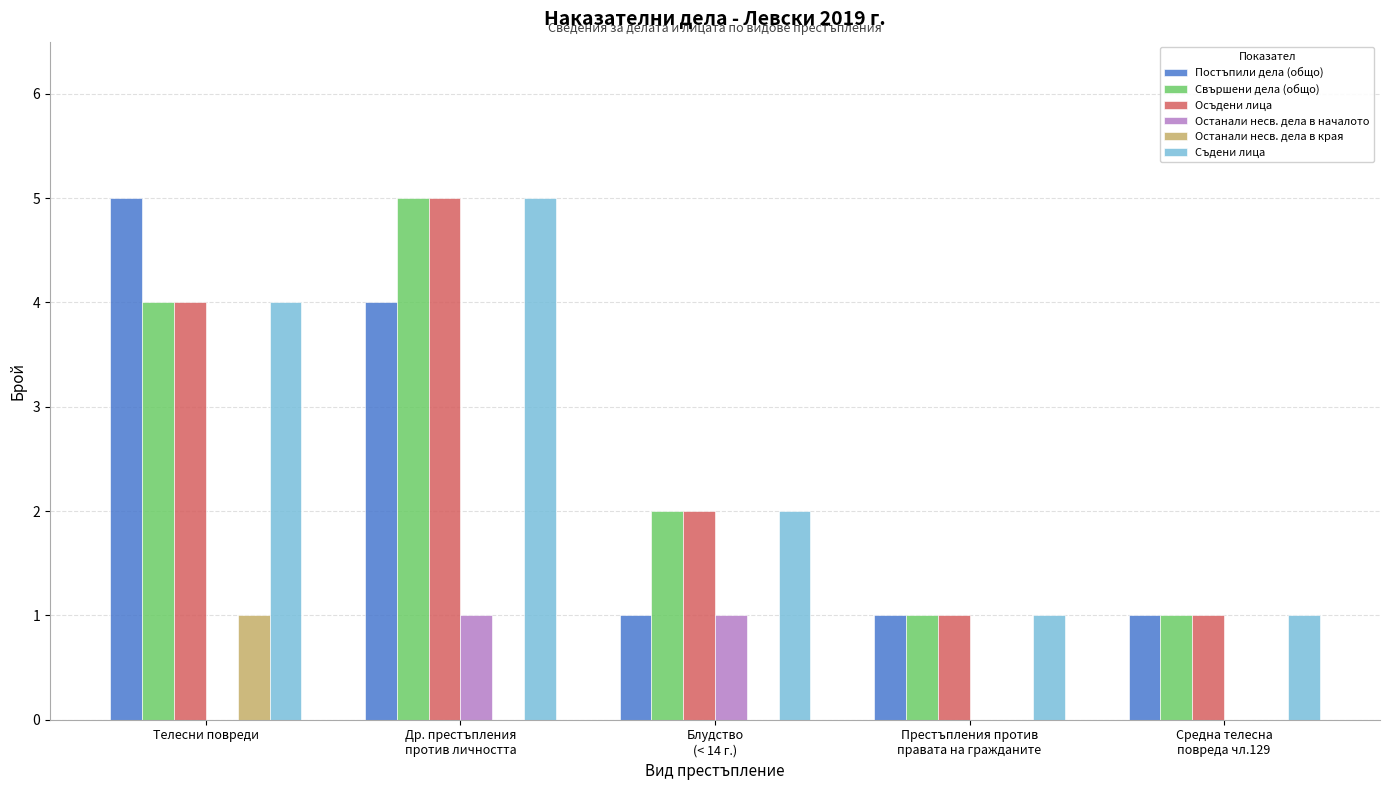

What is the maximum value for Осъдени лица?

5